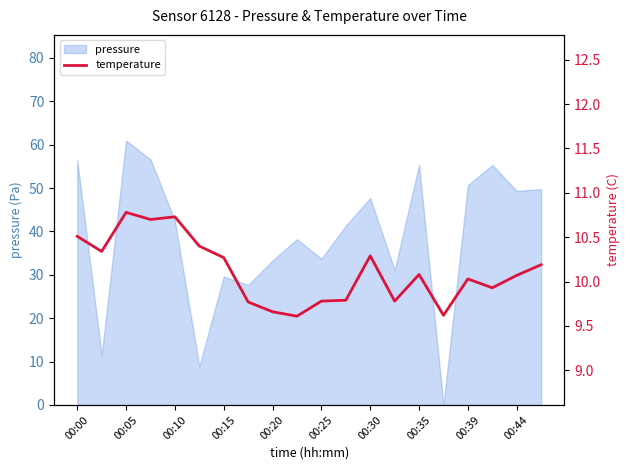

What is the sum of all values?

202.3